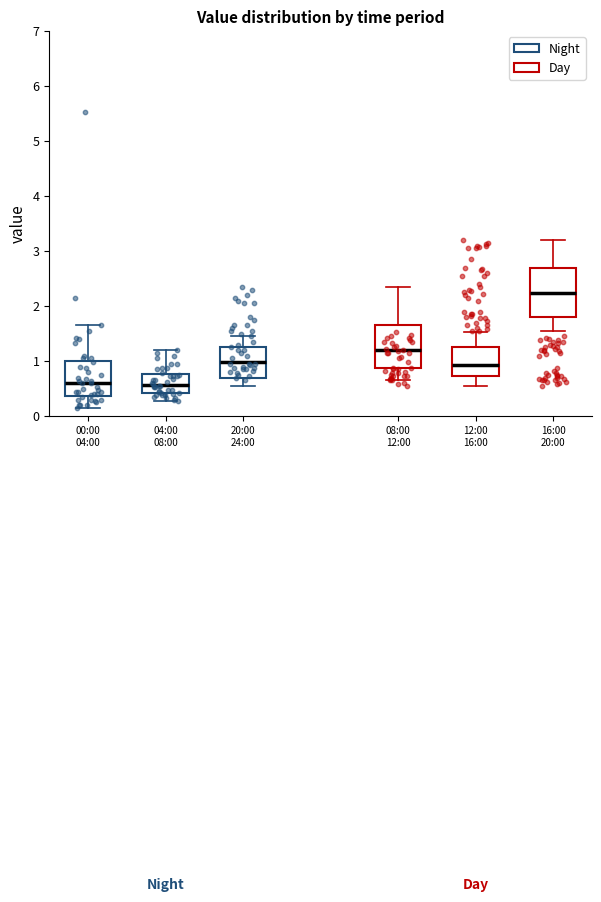

Which box's median line is the highest?

16:00 20:00